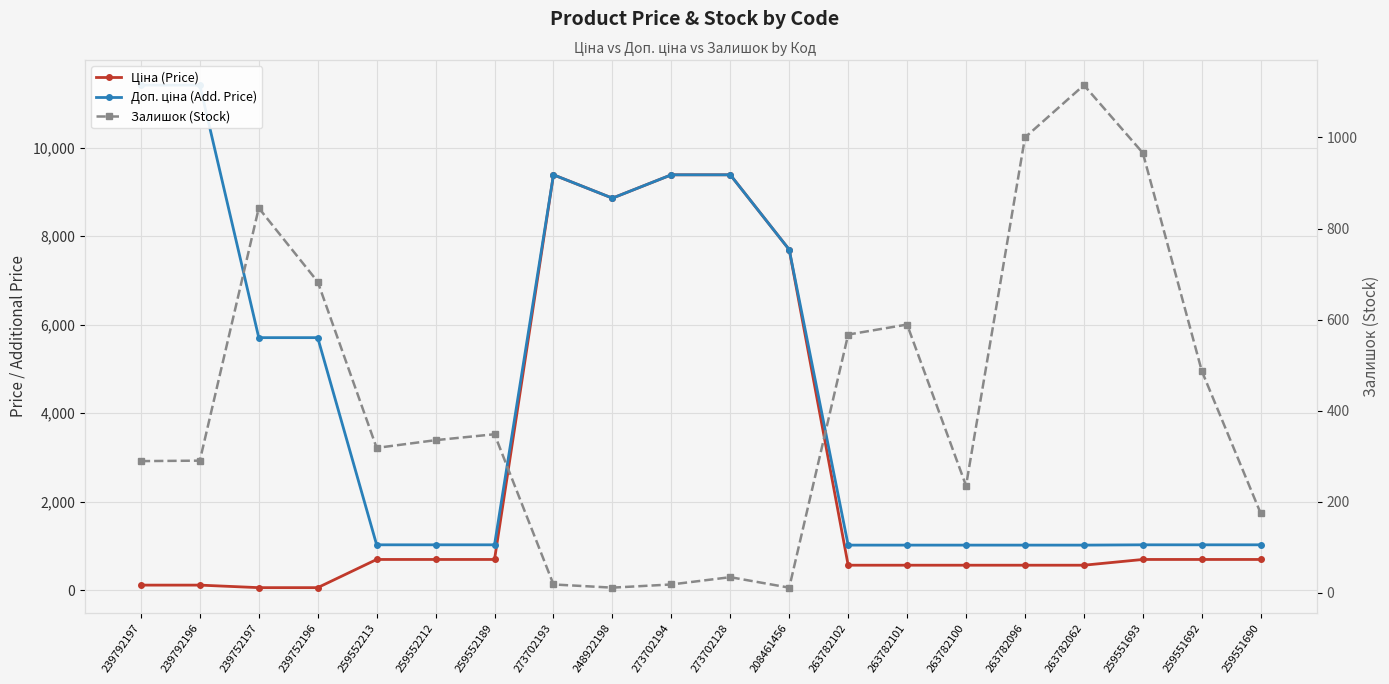

What is the maximum value for Ціна (Price)?

9384.0